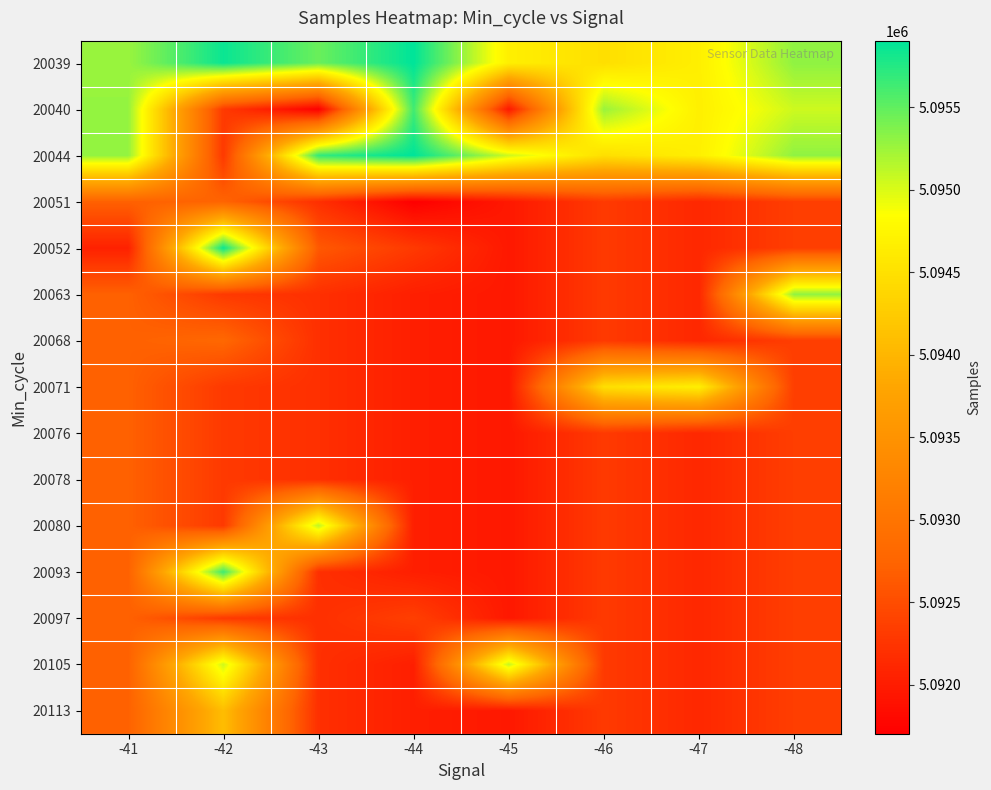

Reading left to right, transcribe all the data shown in this chart.

20039: -41=5095268	-42=5095859	-43=5095466	-44=5095905	-45=5094675	-46=5094481	-47=5094675	-48=5095308
20040: -41=5095286	-42=5092300	-43=5091704	-44=5095638	-45=5091961	-46=5095268	-47=5094675	-48=5095057
20044: -41=5095286	-42=5092300	-43=5095698	-44=5095905	-45=5095057	-46=5094481	-47=5094675	-48=5095308
20051: -41=5092707	-42=5092744	-43=5092199	-44=5091704	-45=5091961	-46=5092305	-47=5092118	-48=5092347
20052: -41=5092051	-42=5095859	-43=5092621	-44=5092300	-45=5091961	-46=5092305	-47=5092118	-48=5092347
20063: -41=5092707	-42=5092300	-43=5092199	-44=5092026	-45=5091961	-46=5092305	-47=5092118	-48=5095308
20068: -41=5092707	-42=5092785	-43=5092199	-44=5092026	-45=5091961	-46=5092305	-47=5092118	-48=5092347
20071: -41=5092707	-42=5092300	-43=5092199	-44=5092026	-45=5091961	-46=5094481	-47=5094675	-48=5092347
20076: -41=5092707	-42=5092300	-43=5092199	-44=5092026	-45=5091961	-46=5092305	-47=5092118	-48=5092347
20078: -41=5092707	-42=5092300	-43=5092199	-44=5092026	-45=5091961	-46=5092305	-47=5092118	-48=5092347
20080: -41=5092707	-42=5092300	-43=5095122	-44=5092026	-45=5091961	-46=5092305	-47=5092118	-48=5092347
20093: -41=5092707	-42=5095641	-43=5092199	-44=5092026	-45=5091961	-46=5092305	-47=5092118	-48=5092347
20097: -41=5092707	-42=5092300	-43=5092199	-44=5092362	-45=5091961	-46=5092305	-47=5092118	-48=5092347
20105: -41=5092707	-42=5095054	-43=5092199	-44=5092026	-45=5095098	-46=5092305	-47=5092118	-48=5092347
20113: -41=5092707	-42=5094084	-43=5092199	-44=5092026	-45=5091961	-46=5092305	-47=5092118	-48=5092347